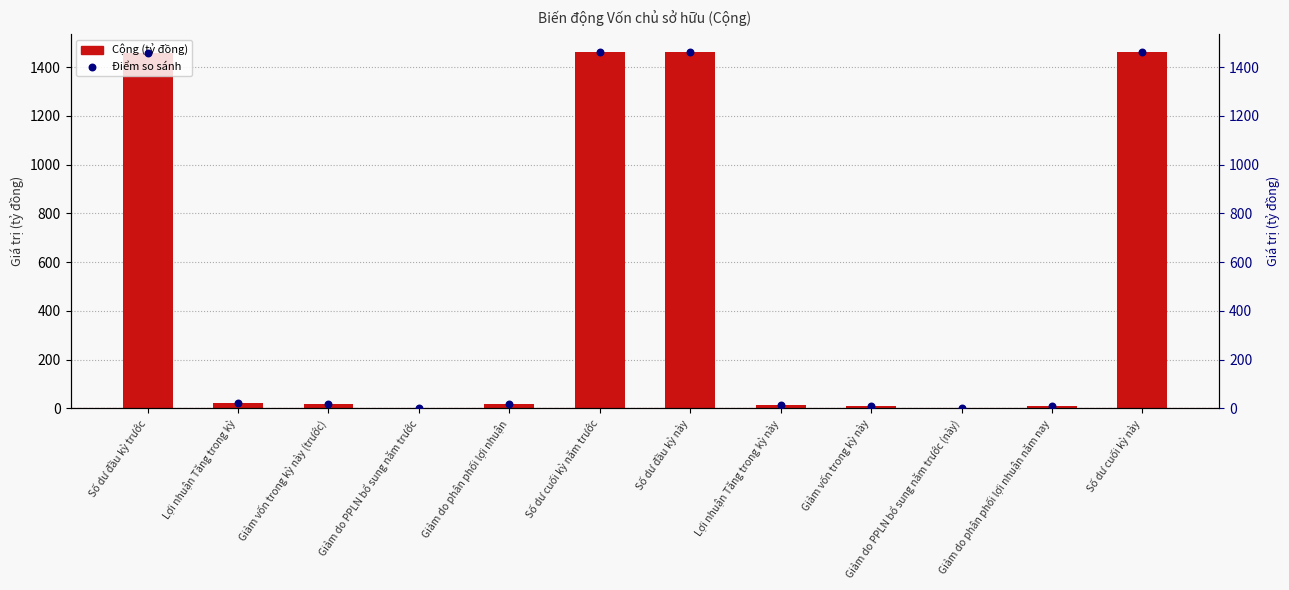

Is the value of rank, Detection Call = ABSENT at Lợi nhuận Tăng trong kỳ này greater than the value of Cộng (tỷ đồng) at Giảm do PPLN bổ sung năm trước (này)?

Yes